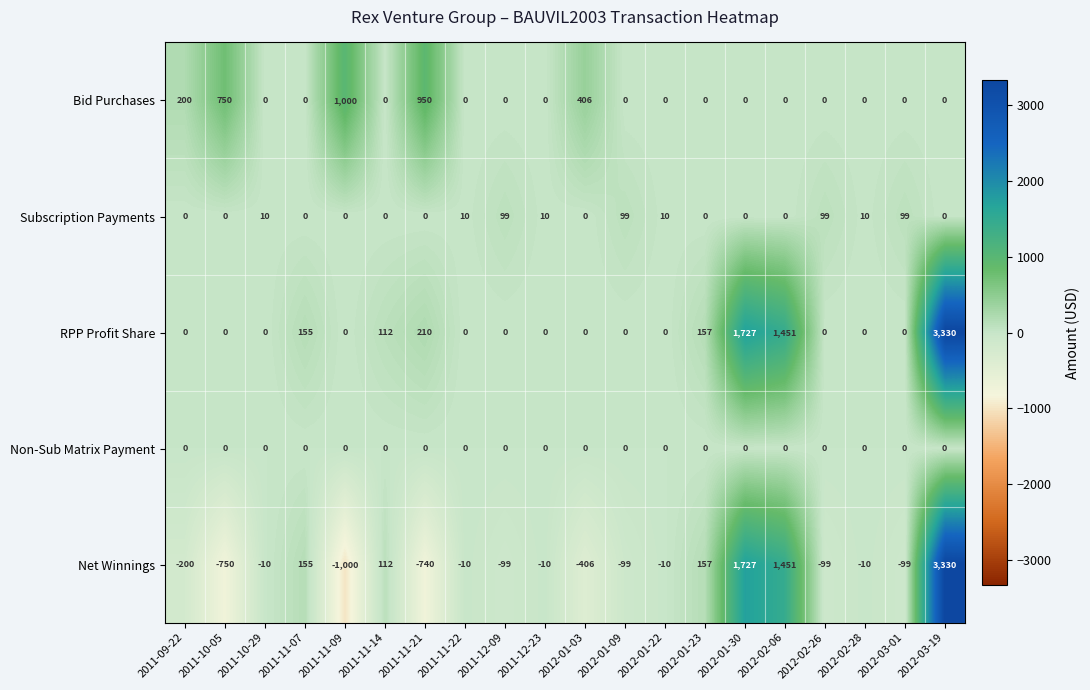

Which series has the widest spread of values?

Net Winnings